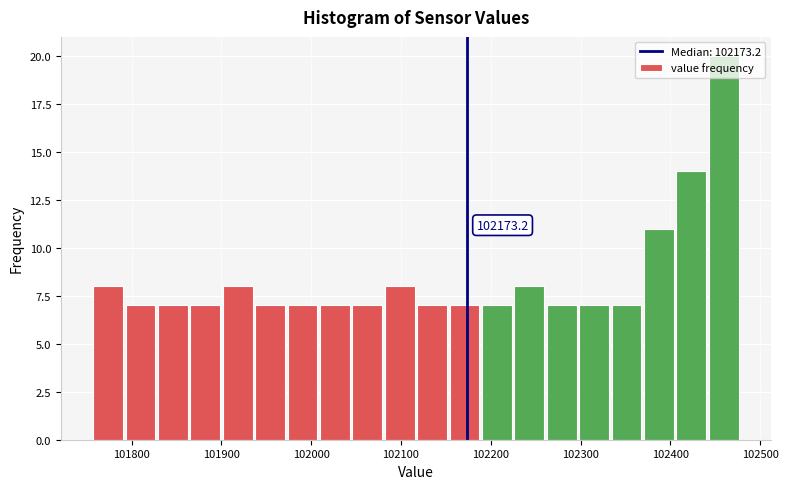

Around what value on the x-axis is the tallest bar? Give the approximate position of its centre, as read against the axis.

102460